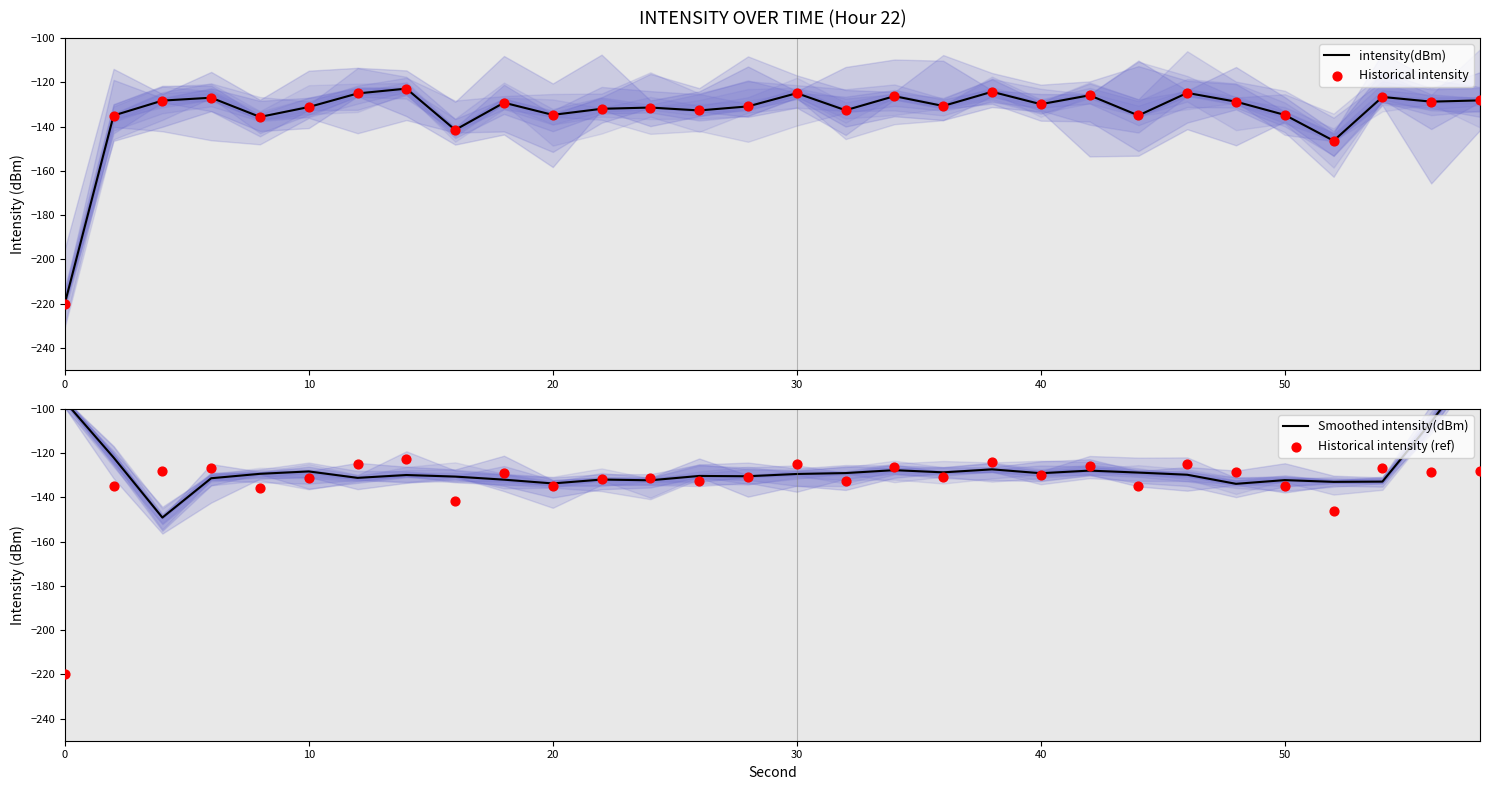

Which series has the largest total across all categories?

Smoothed intensity(dBm)